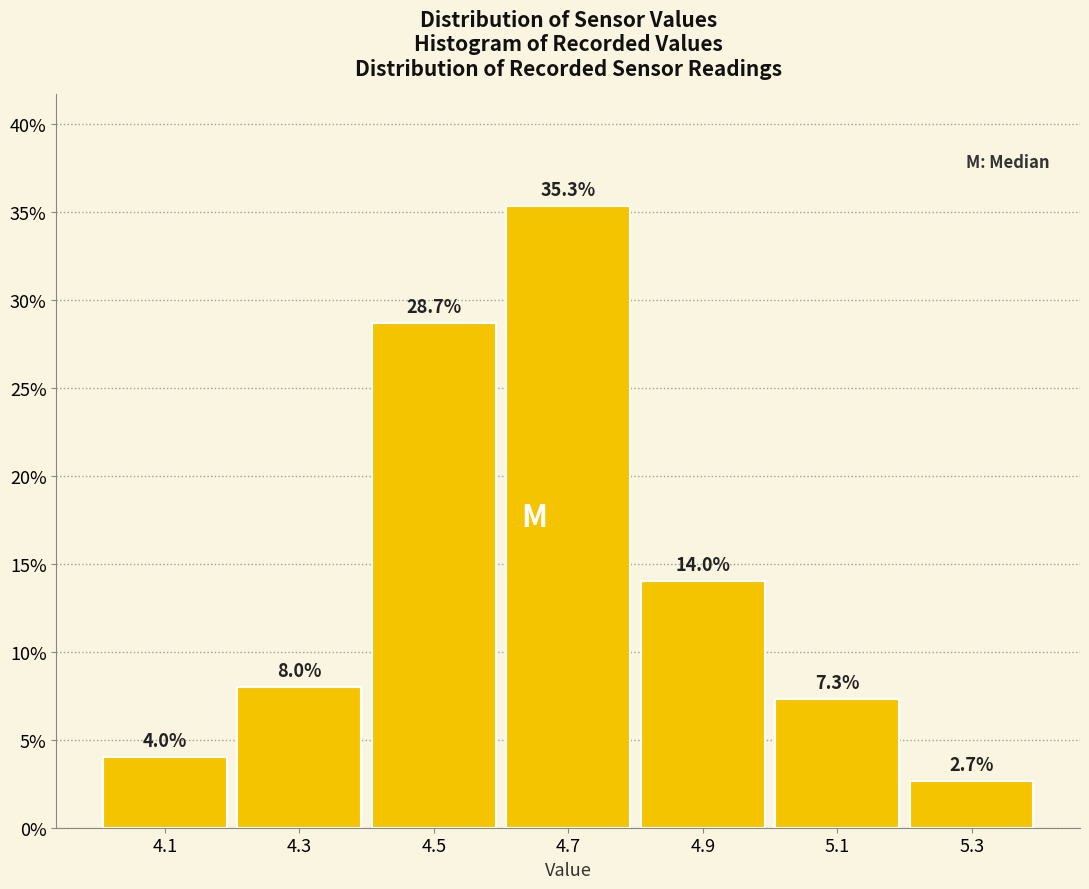

Reading left to right, transcribe this chart: for each bar, give the range it covers on the x-axis and its height.

4.0 to 4.2: 4.0
4.2 to 4.4: 8.0
4.4 to 4.6: 28.7
4.6 to 4.8: 35.3
4.8 to 5.0: 14.0
5.0 to 5.2: 7.3
5.2 to 5.4: 2.7